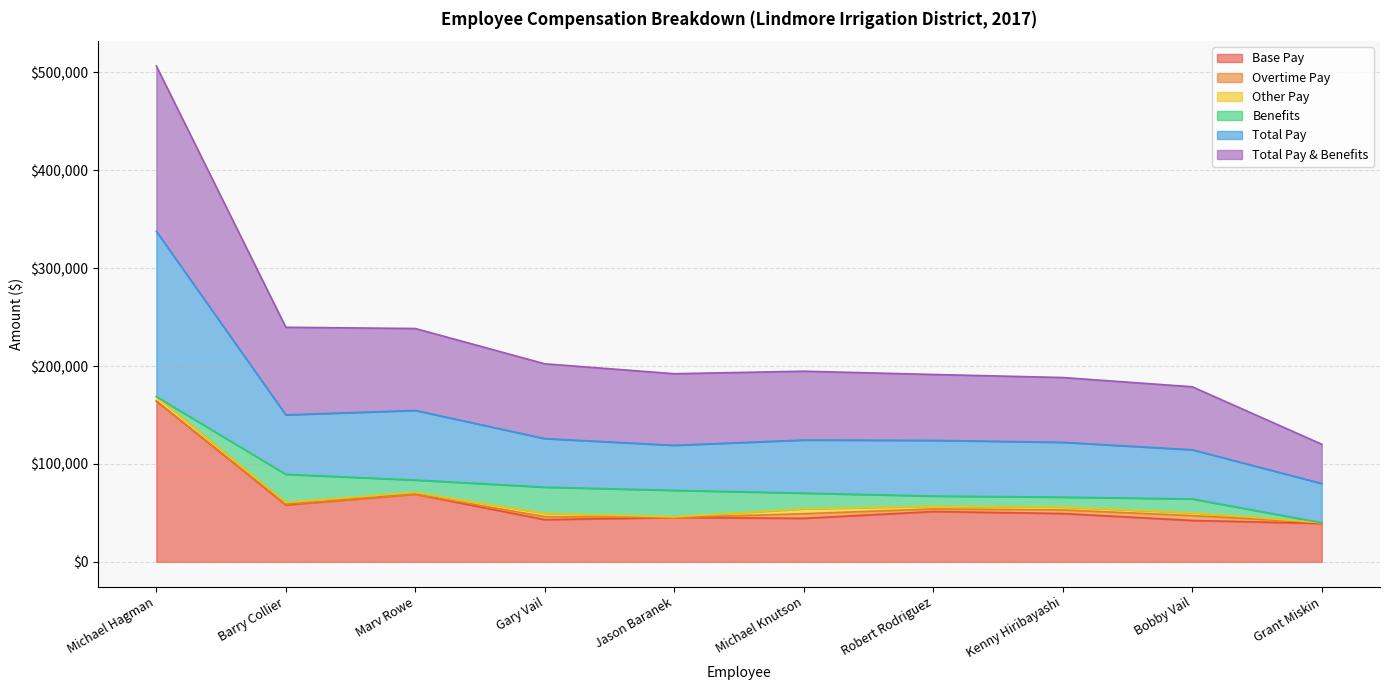

What is the total value across all series at Grant Miskin?

119398